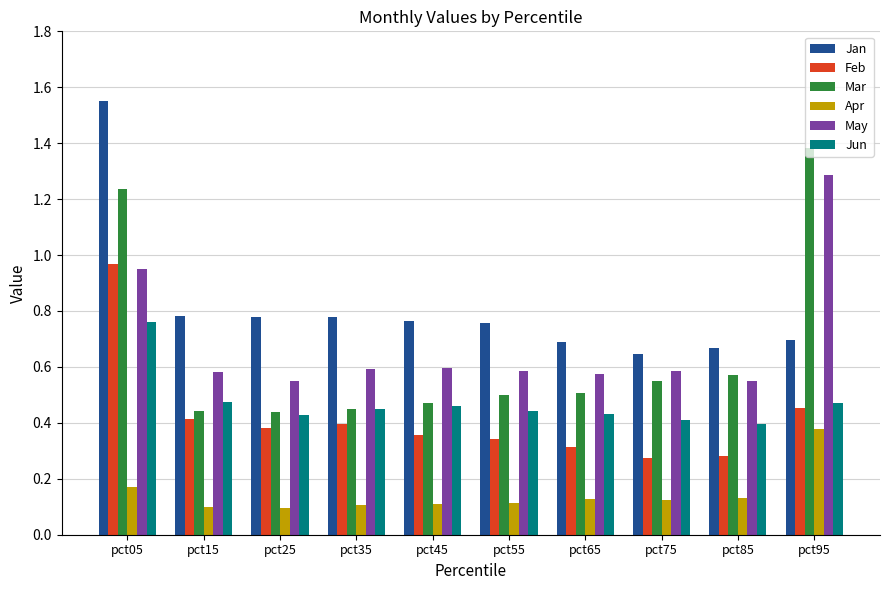

How many Apr values are between 0 and 1?

10